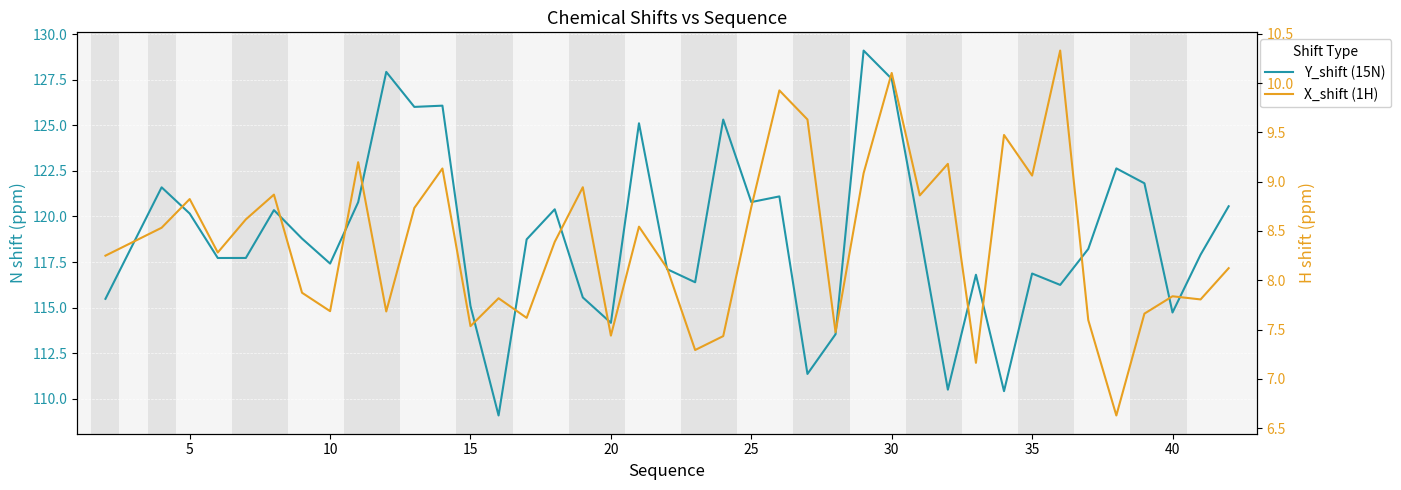

Which series has the largest range (max minus min)?

Y_shift (15N)